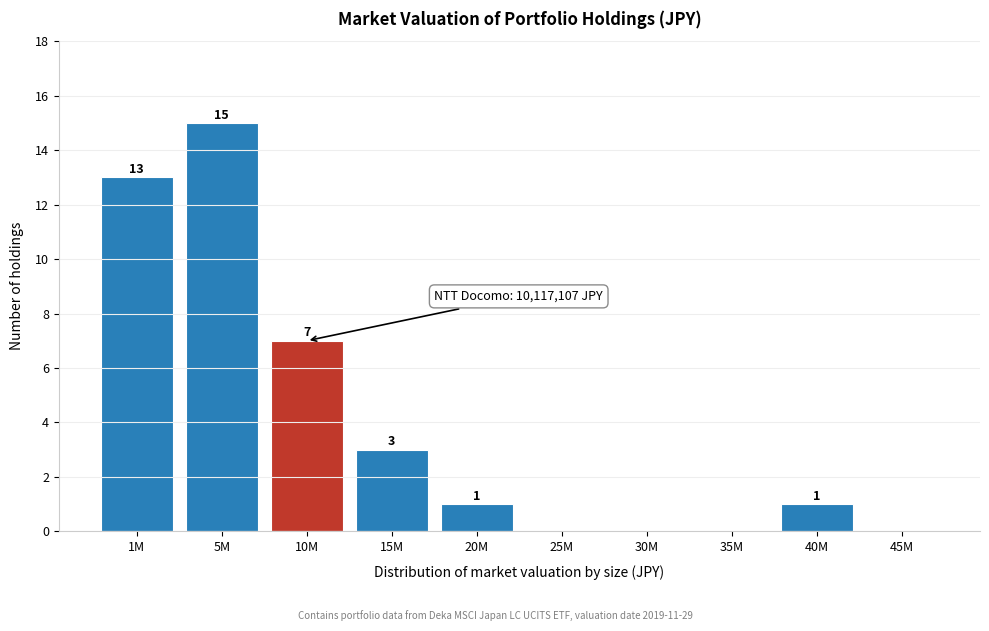

Reading left to right, transcribe all the data shown in this chart.

1M=13	5M=15	10M=7	15M=3	20M=1	25M=0	30M=0	35M=0	40M=1	45M=0